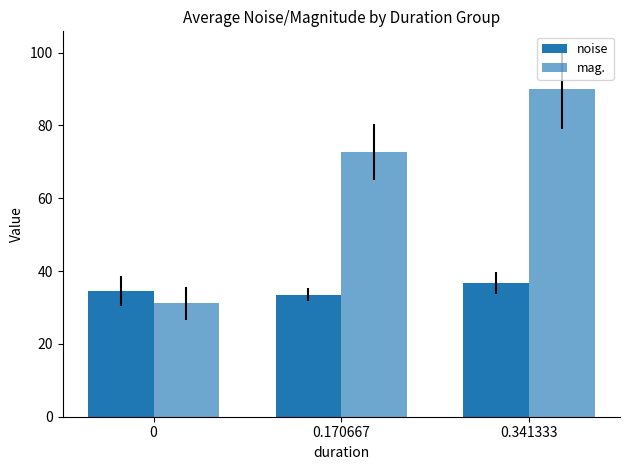

What is the sum of the noise values at 0.170667 and 0.341333?

70.1